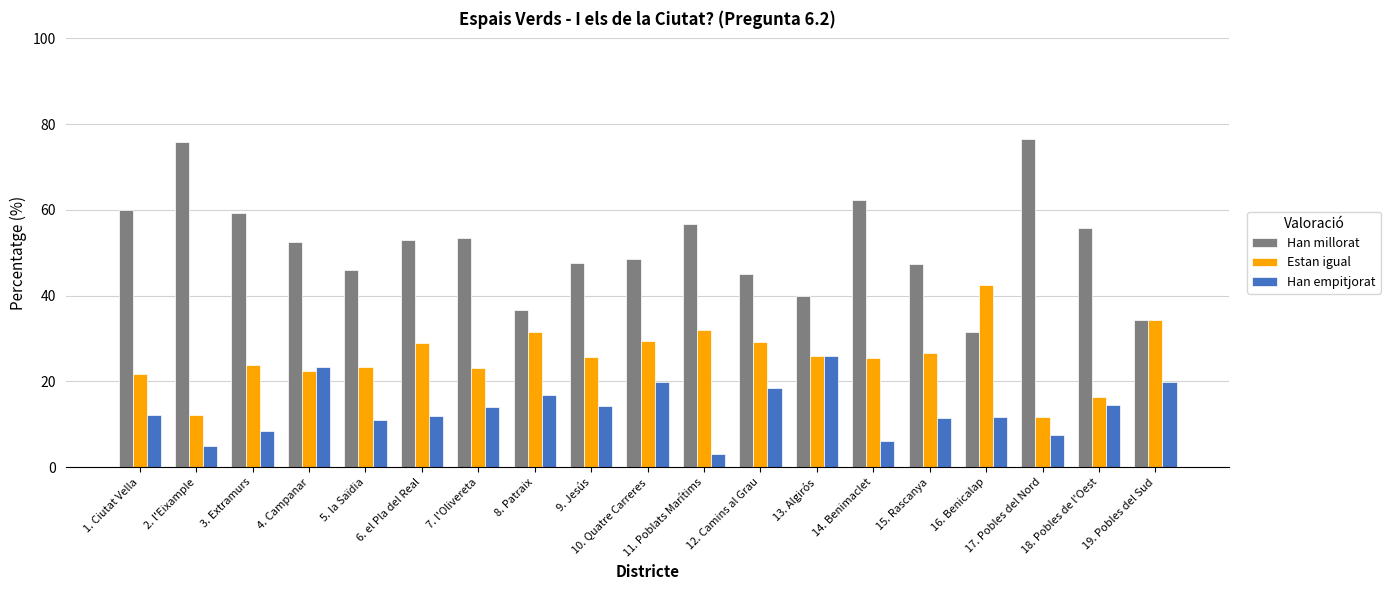

True or false: Han millorat has a value of 47.7 at 9. Jesús.

True